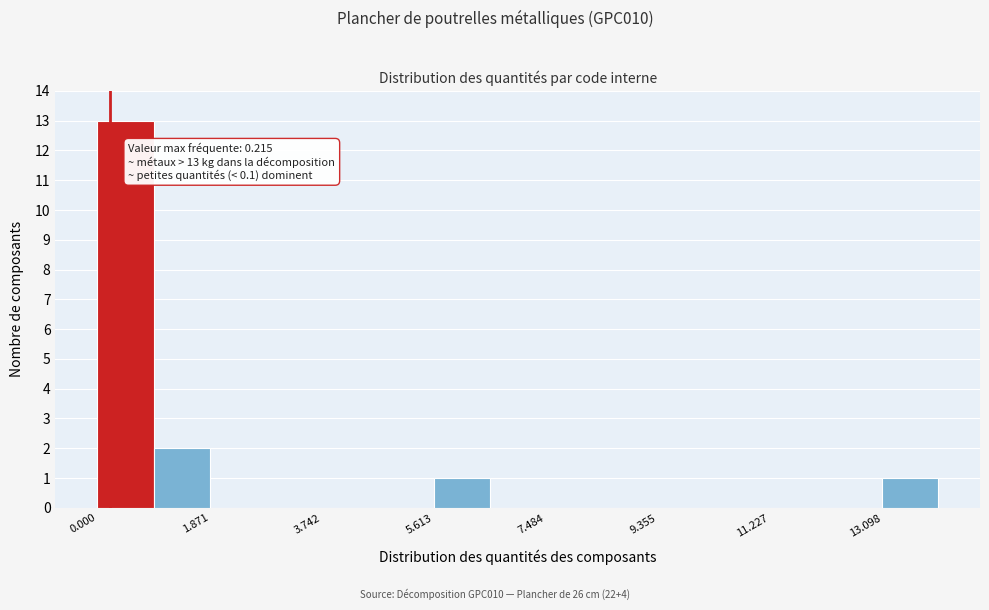

Which range on the x-axis has the tallest bar?

0.0 to 1.0